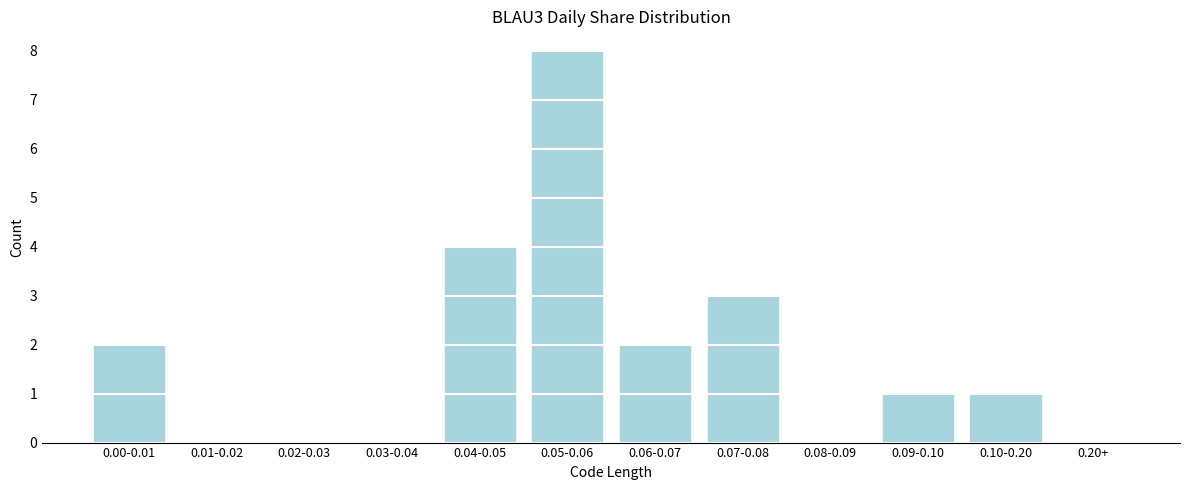

Reading left to right, list all the values displayed in this chart.

0.00-0.01=2	0.01-0.02=0	0.02-0.03=0	0.03-0.04=0	0.04-0.05=4	0.05-0.06=8	0.06-0.07=2	0.07-0.08=3	0.08-0.09=0	0.09-0.10=1	0.10-0.20=1	0.20+=0